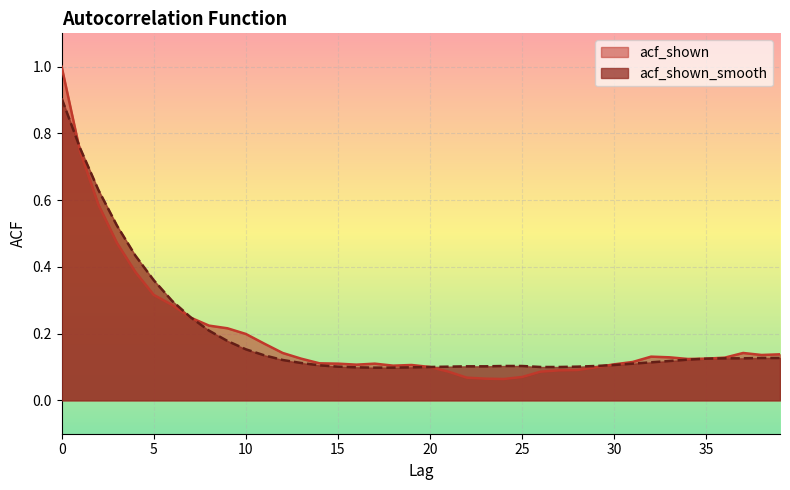

How many categories are shown in the chart?

40